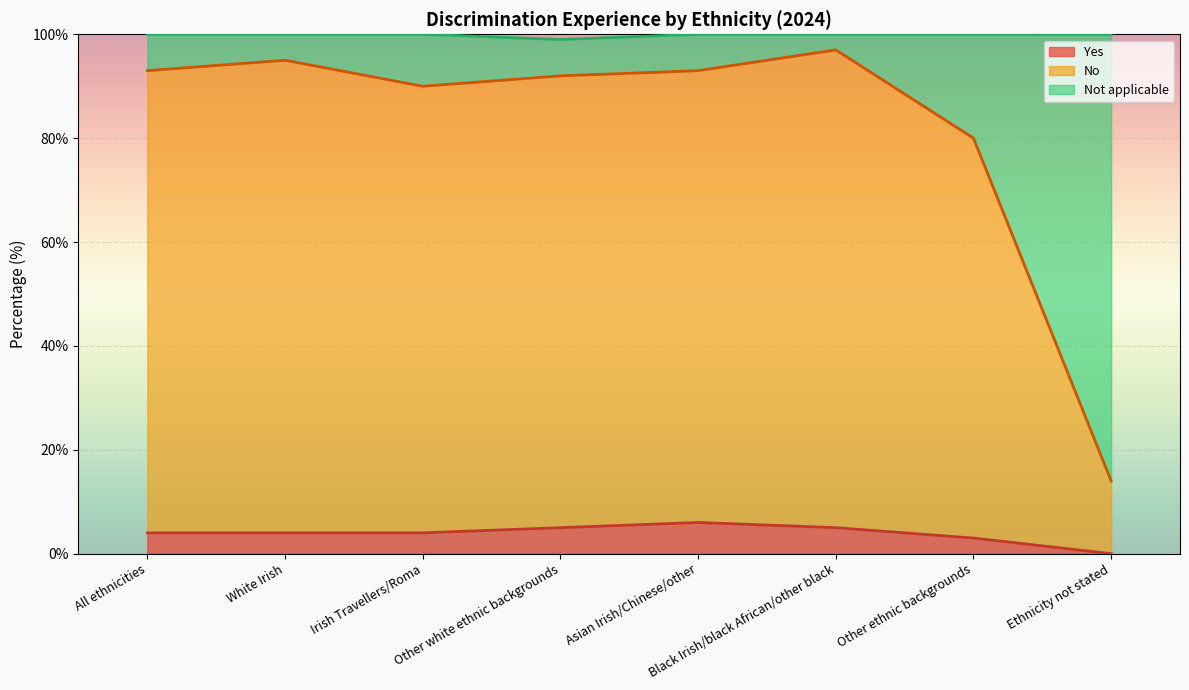

Which category has the lowest value in the No series?

Ethnicity not stated